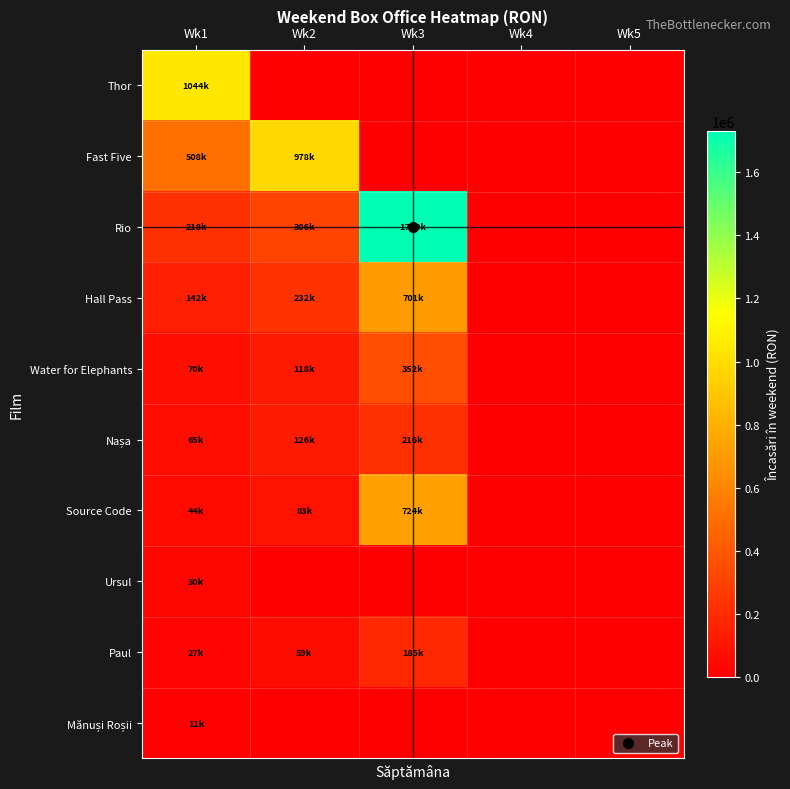

List the series in order of their peak value, highest first.

Rio, Thor, Fast Five, Source Code, Hall Pass, Water for Elephants, Nașa, Paul, Ursul, Mănuși Roșii